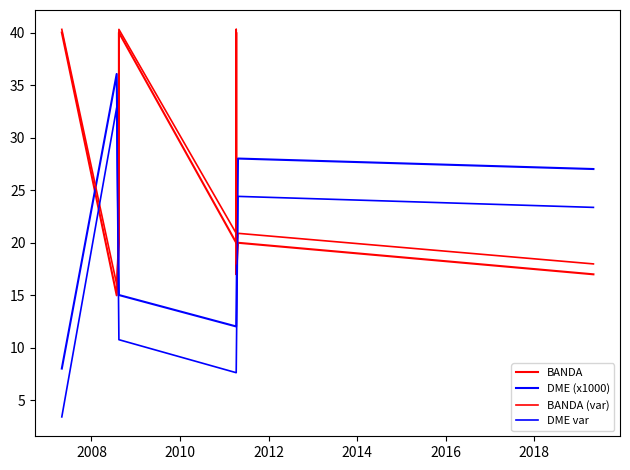

Does the chart have visible grid lines?

No